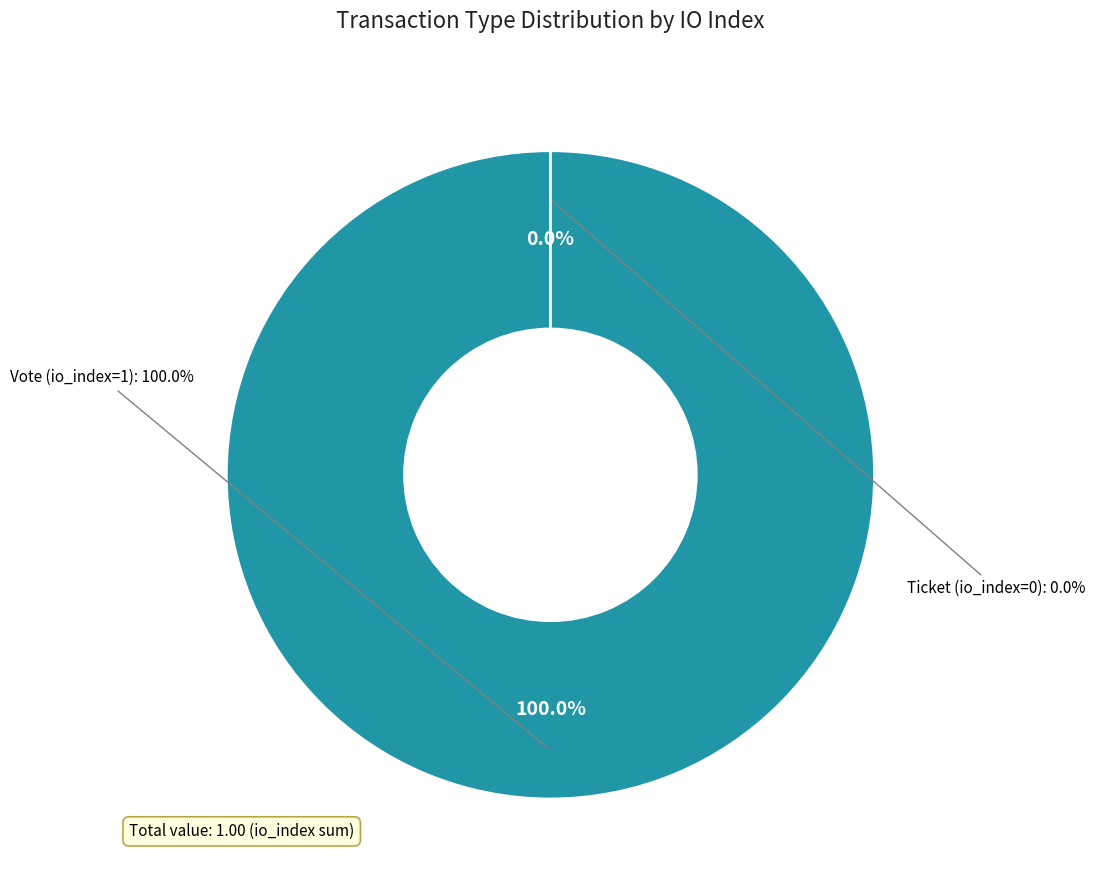

What percentage do Ticket (io_index=0) and Vote (io_index=1) together represent?

100.0%